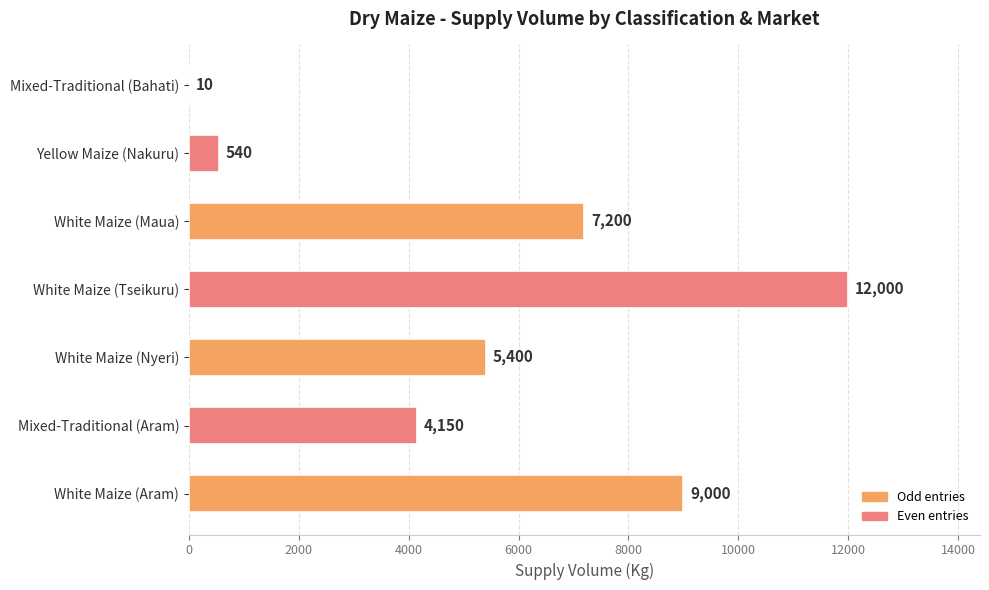

The value at White Maize (Aram) is 9000. True or false?

True